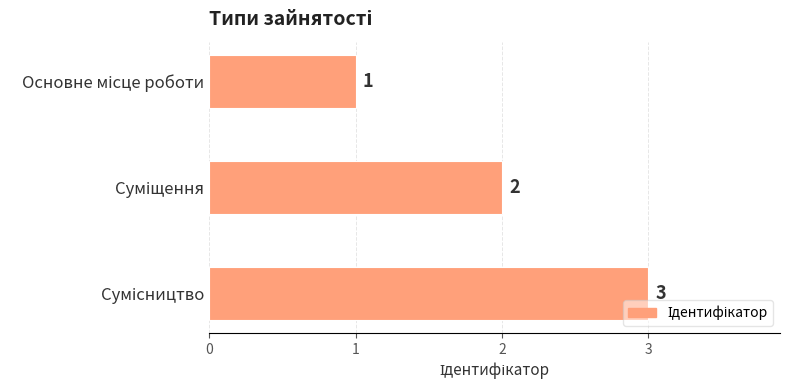

How many bars are there in total?

3